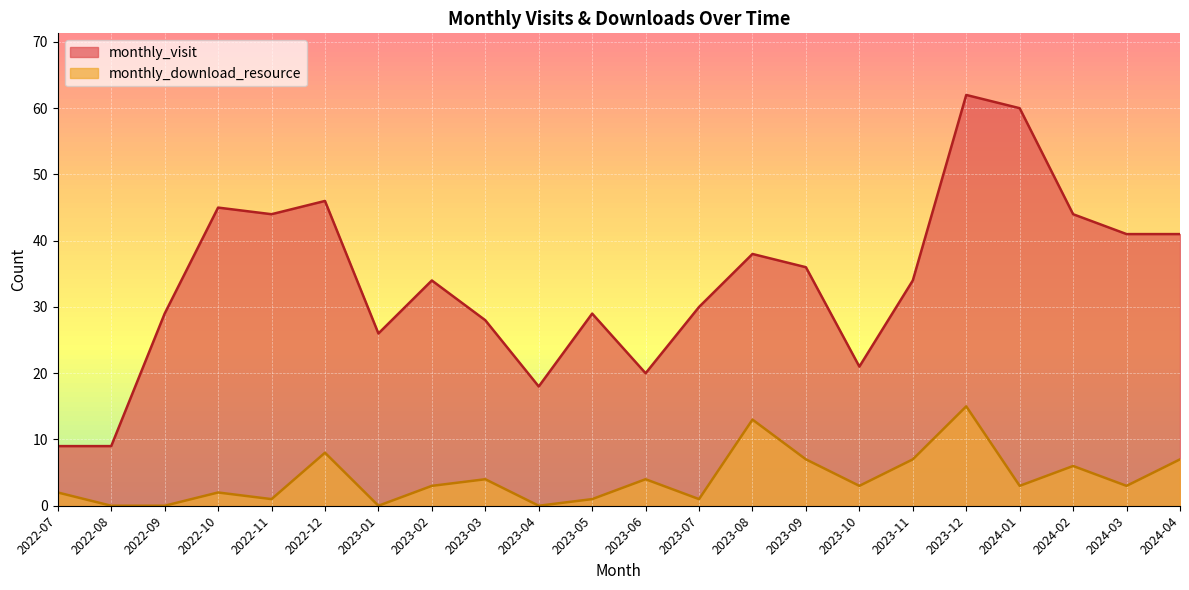

Reading right to left, transcribe all the data shown in this chart.

monthly_visit: 2024-04=41	2024-03=41	2024-02=44	2024-01=60	2023-12=62	2023-11=34	2023-10=21	2023-09=36	2023-08=38	2023-07=30	2023-06=20	2023-05=29	2023-04=18	2023-03=28	2023-02=34	2023-01=26	2022-12=46	2022-11=44	2022-10=45	2022-09=29	2022-08=9	2022-07=9
monthly_download_resource: 2024-04=7	2024-03=3	2024-02=6	2024-01=3	2023-12=15	2023-11=7	2023-10=3	2023-09=7	2023-08=13	2023-07=1	2023-06=4	2023-05=1	2023-04=0	2023-03=4	2023-02=3	2023-01=0	2022-12=8	2022-11=1	2022-10=2	2022-09=0	2022-08=0	2022-07=2